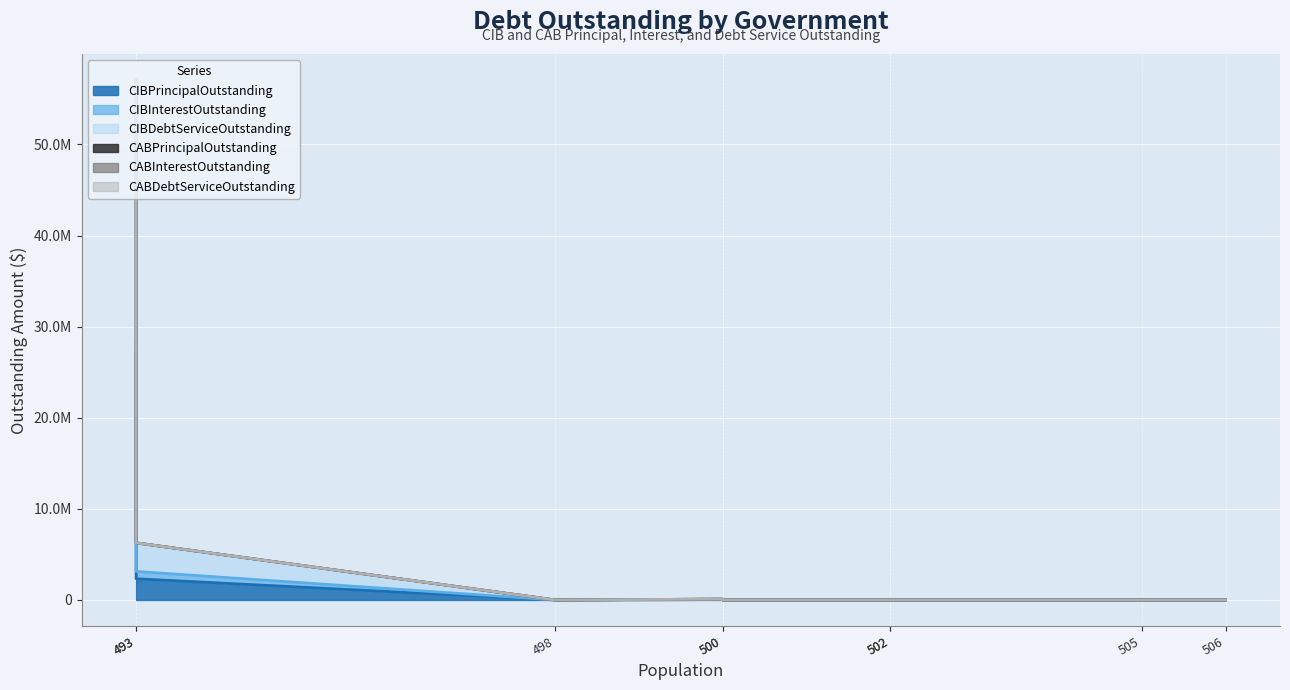

Which series has the largest range (max minus min)?

CIBDebtServiceOutstanding